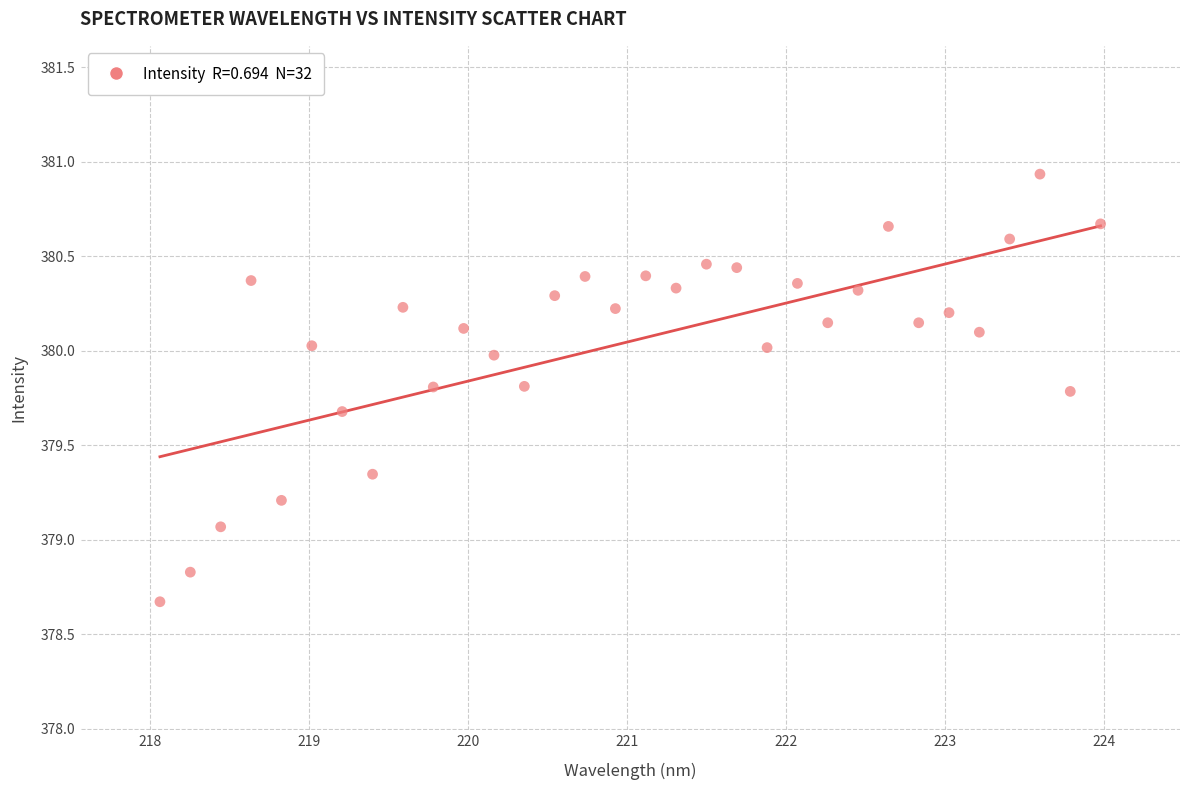

What Y value in the scatter plot is closest to 379?

379.1